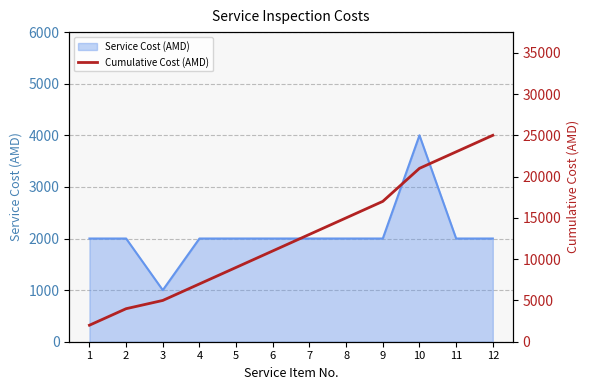

Where is the data nearest to the value 13500?

7